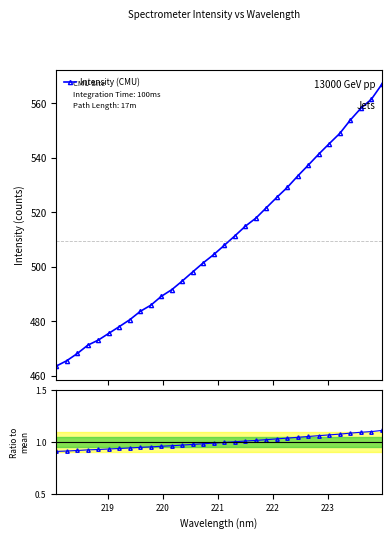

What is the value of the Intensity (CMU) point at the 15th from the left?

501.5